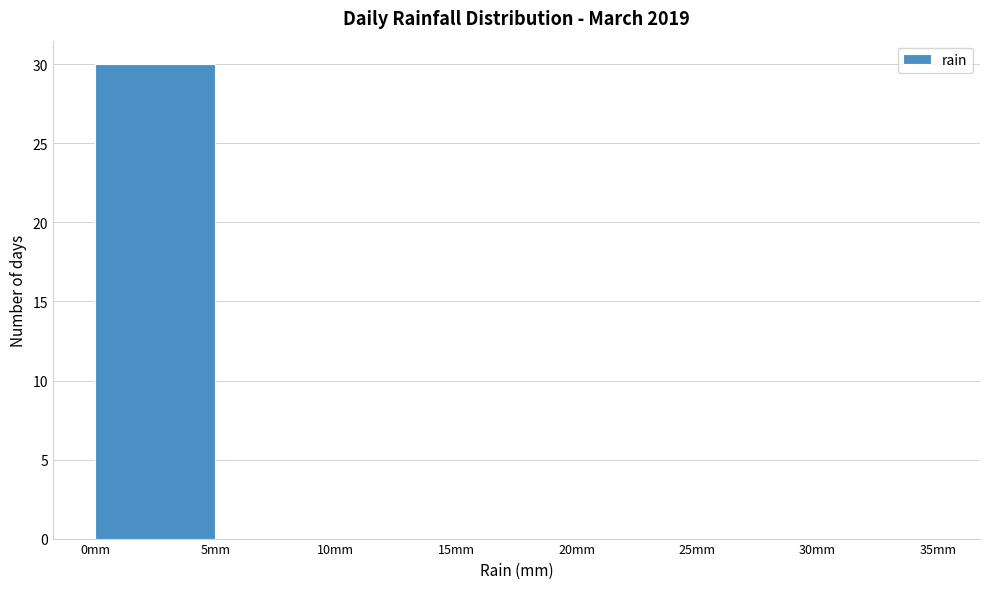

Reading left to right, transcribe this chart: for each bar, give the range it covers on the x-axis and its height. The values are not printed on the chart, so give them approximately, as read against the axis.

0 to 5: 30
5 to 10: 0
10 to 15: 0
15 to 20: 0
20 to 25: 0
25 to 30: 0
30 to 35: 0